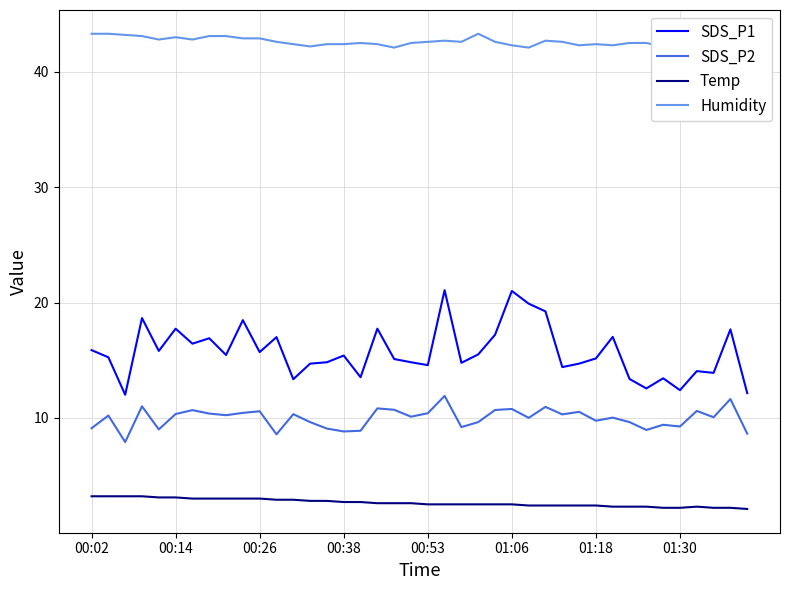

How many lines are shown in the chart?

4